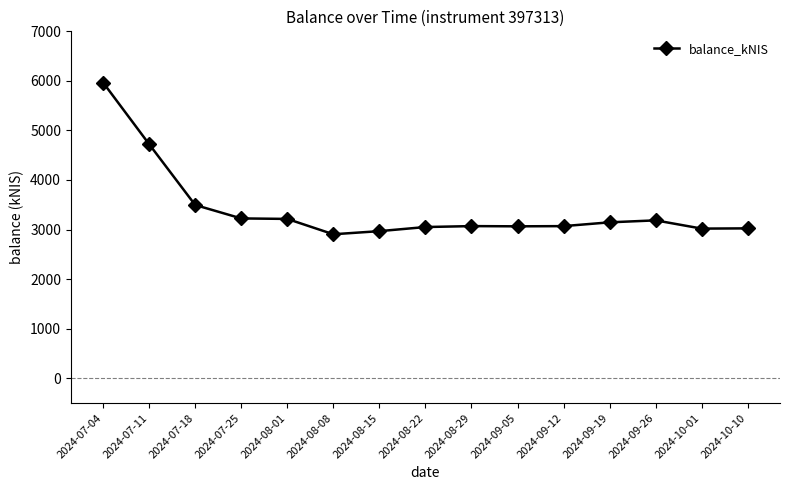

The chart shows a value of 3019.1 at 2024-10-01. True or false?

True